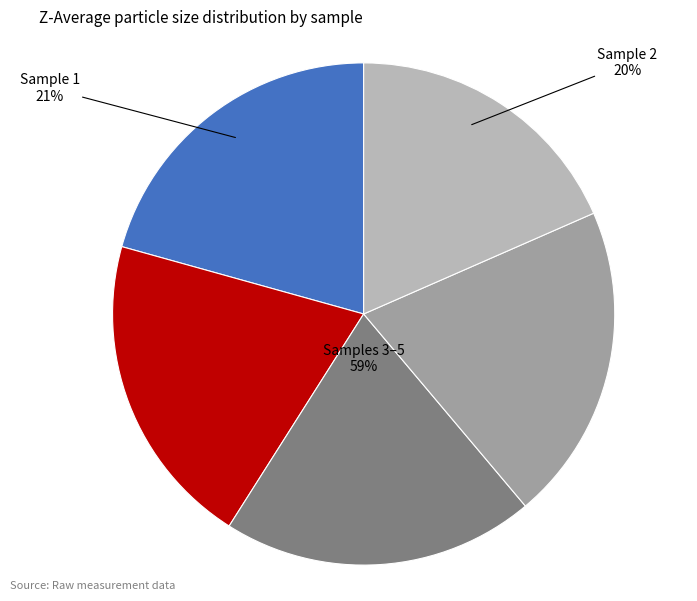

To the nearest percent, what is the combined percentage of 3 and 5?

39%